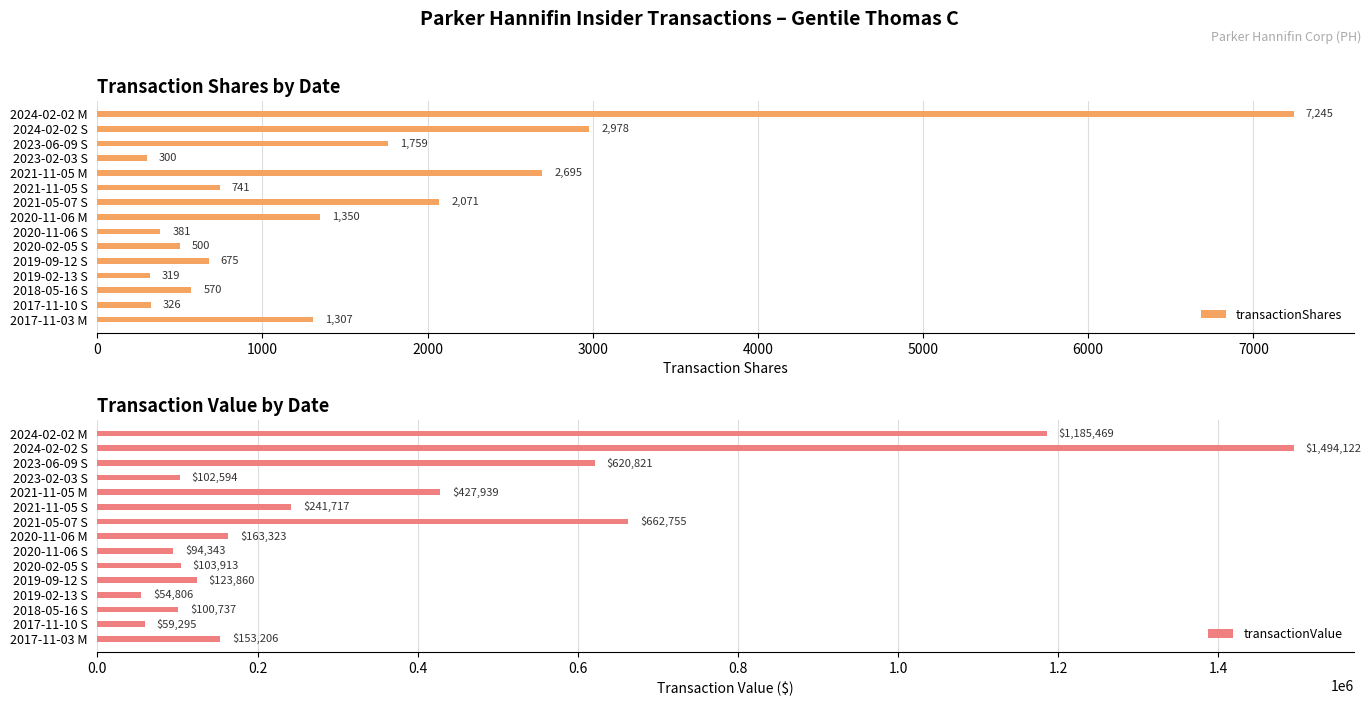

List the series in order of their peak value, highest first.

transactionValue, transactionShares